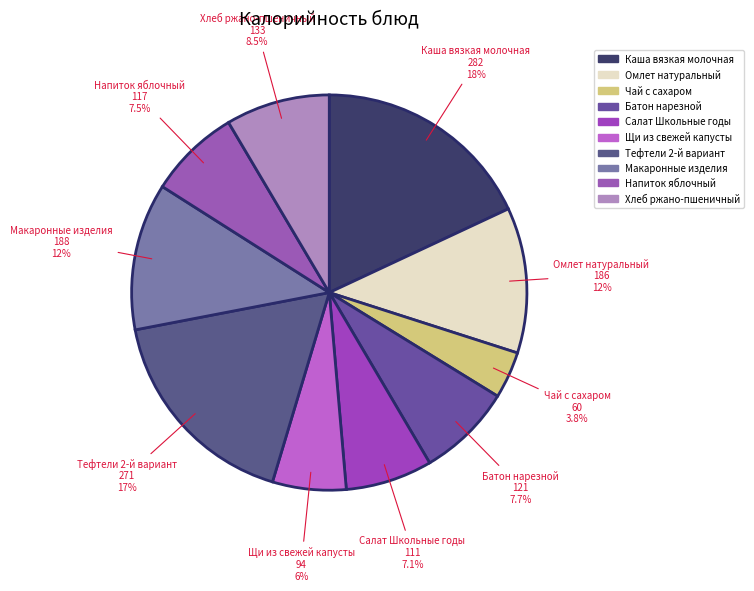

Combined, do Хлеб ржано-пшеничный and Омлет натуральный account for over 50%?

No